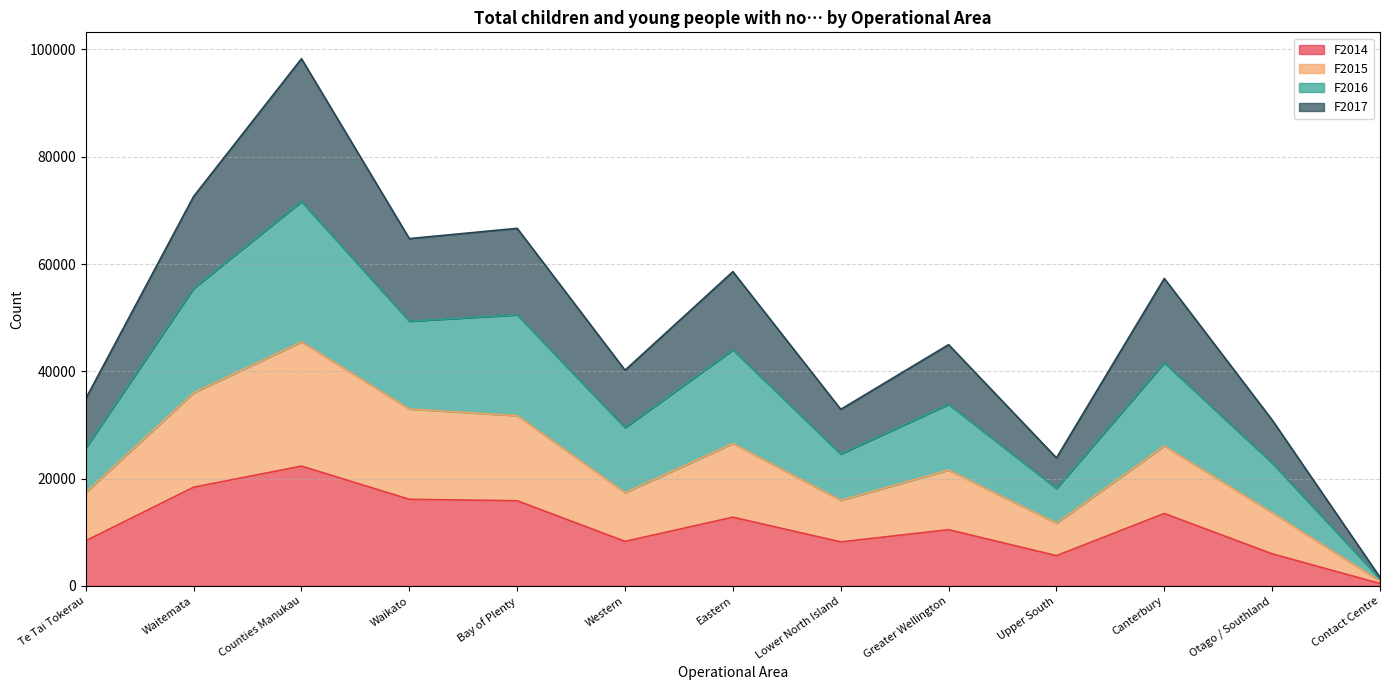

At Otago / Southland, list the series in order from smallest to largest.

F2014, F2015, F2017, F2016